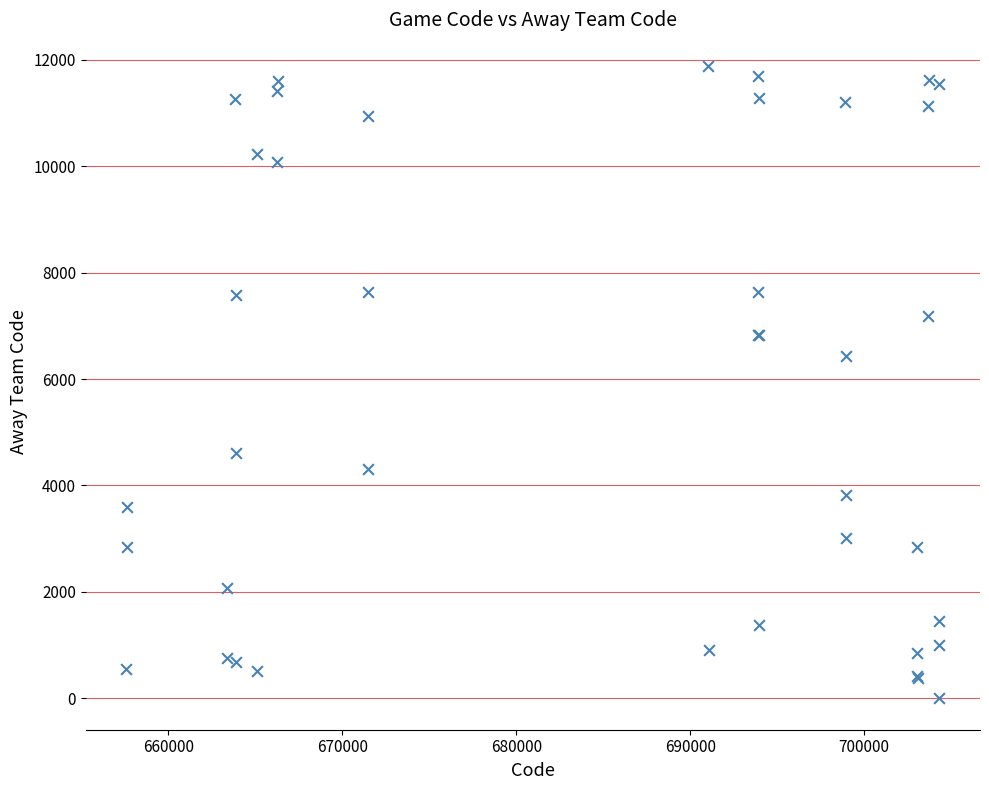

What Y value in the scatter plot is closest to 5944?

6432